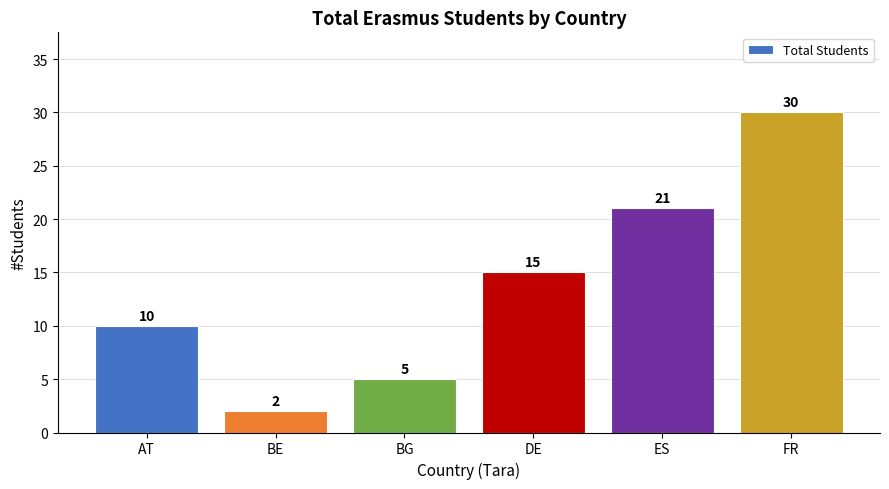

True or false: the data shows 7 at ES.

False